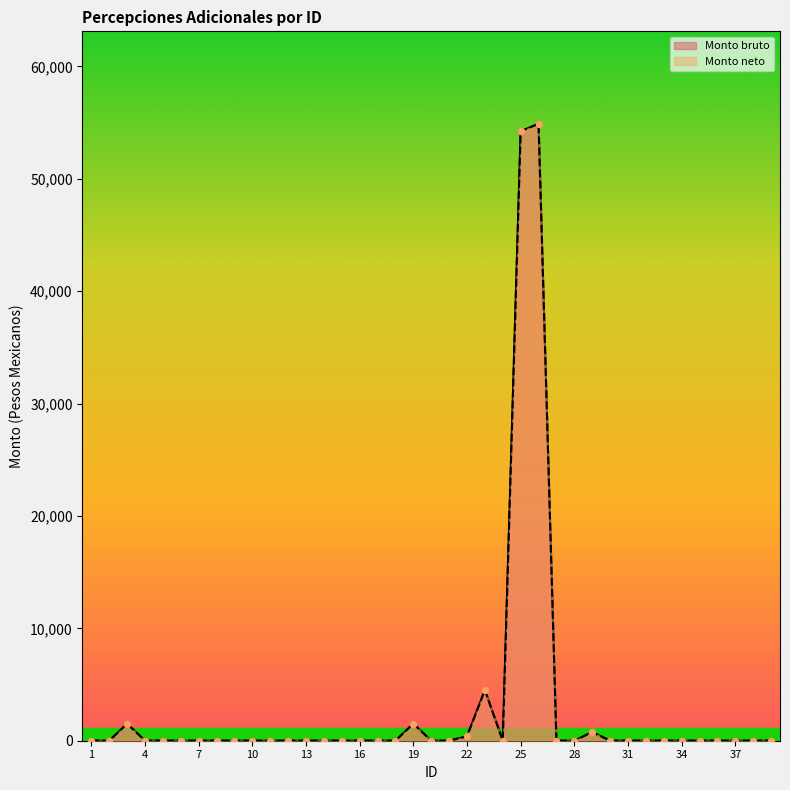

What are all the series names shown in the legend?

Monto bruto, Monto neto